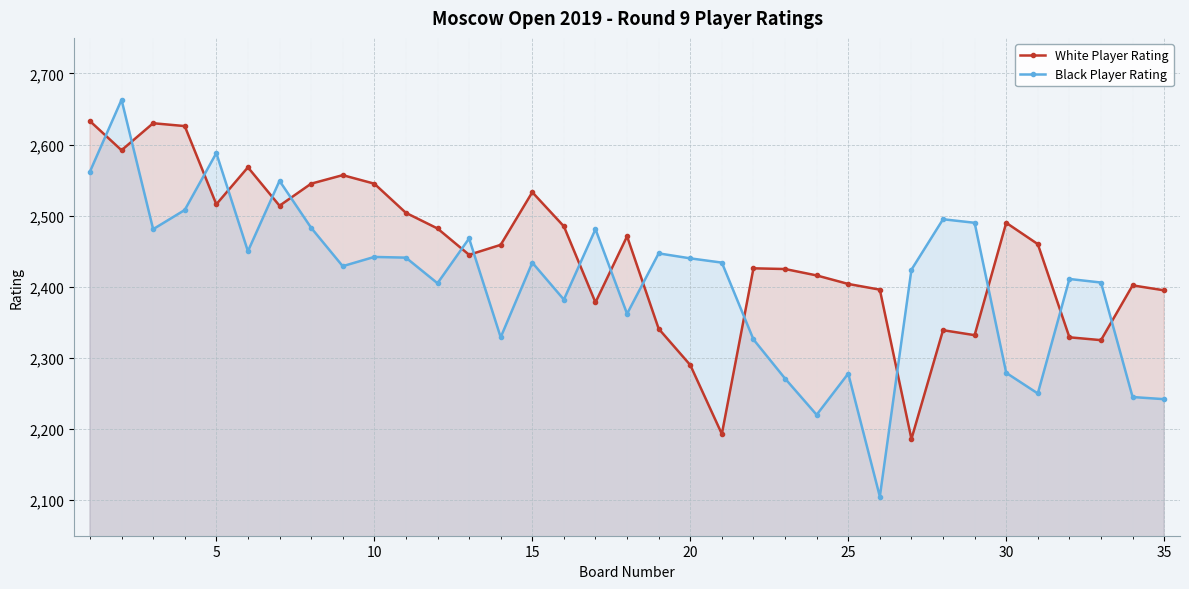

After their last crossing, which series has the higher values: White Player Rating or Black Player Rating?

White Player Rating